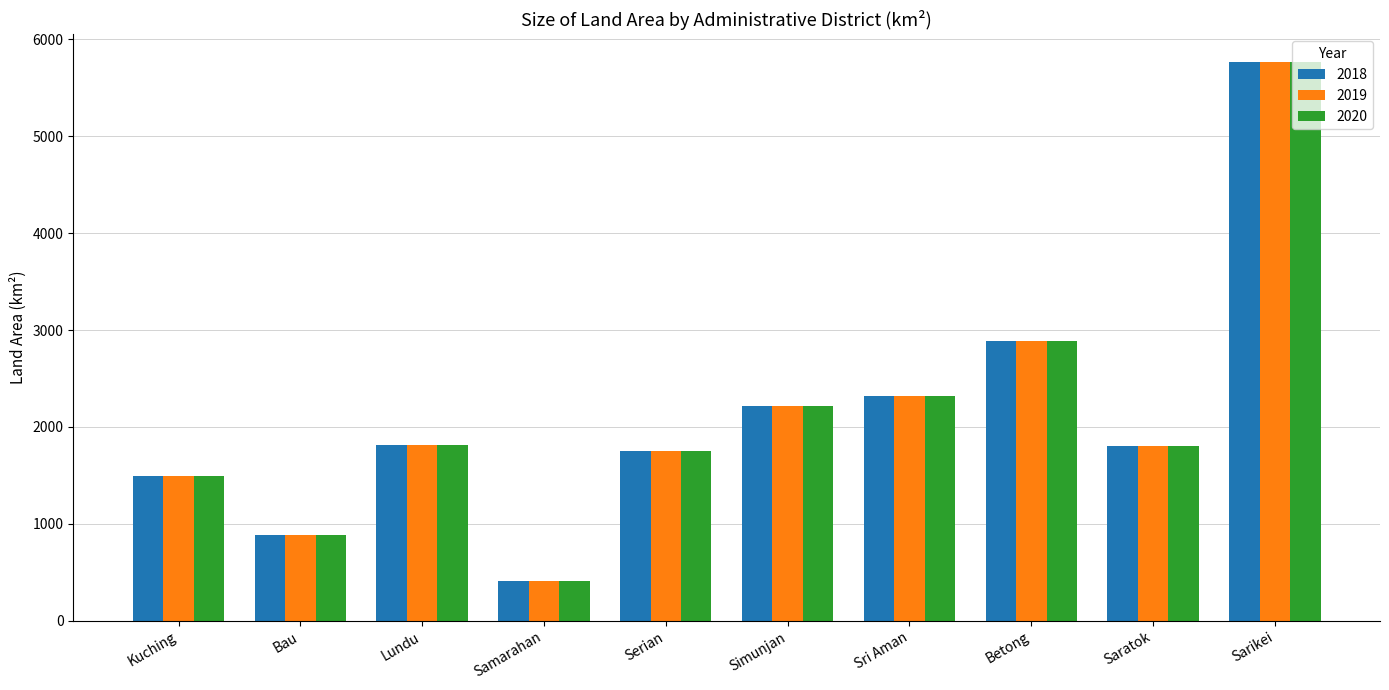

At which label does 2019 reach its minimum?

Samarahan